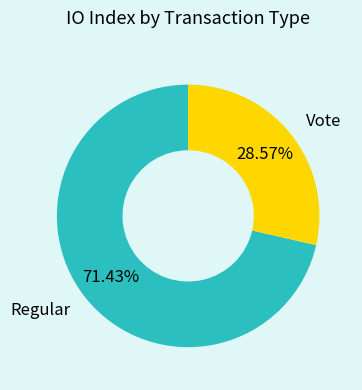

Is it true that Vote is 18% of the pie?

False